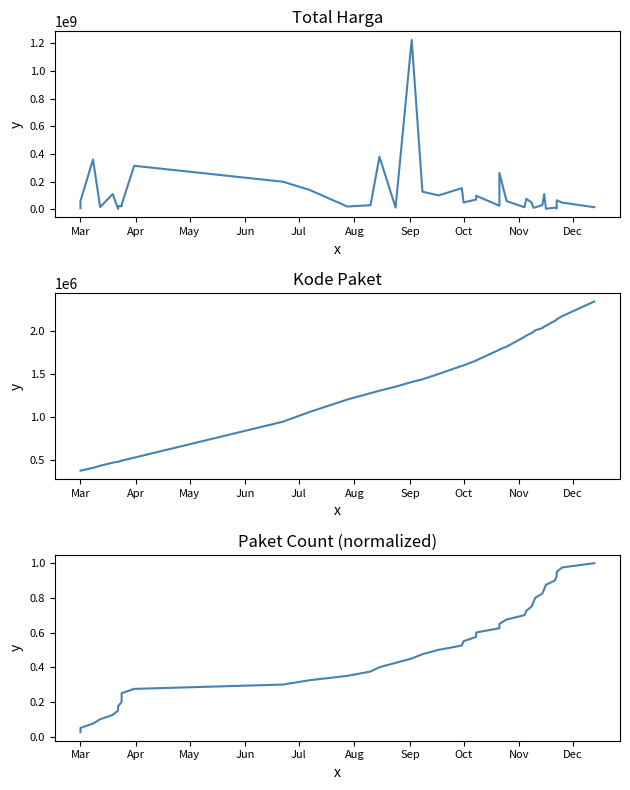

Does the chart have visible grid lines?

No